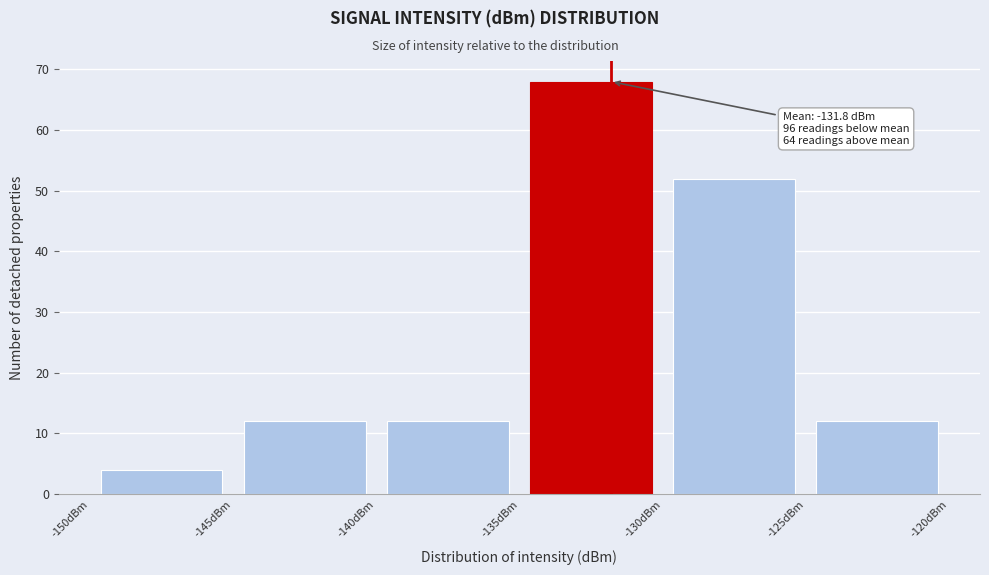

Which range on the x-axis has the tallest bar?

-135 to -130